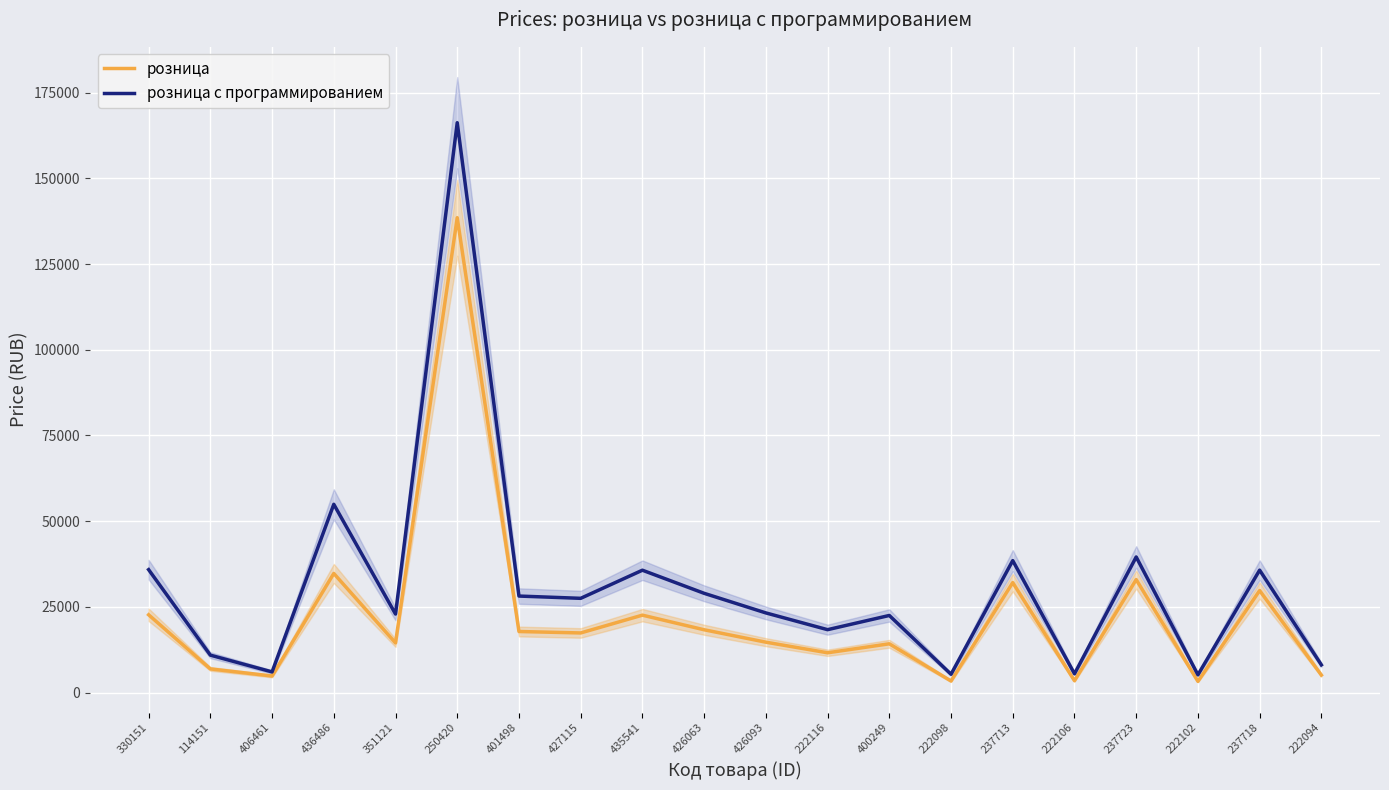

How many values in the розница с программированием series are below 27506?

10